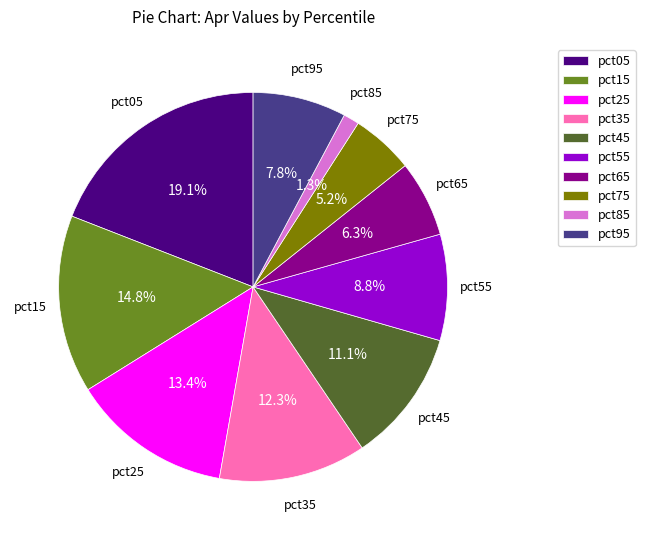

Between pct55 and pct95, which is larger?

pct55